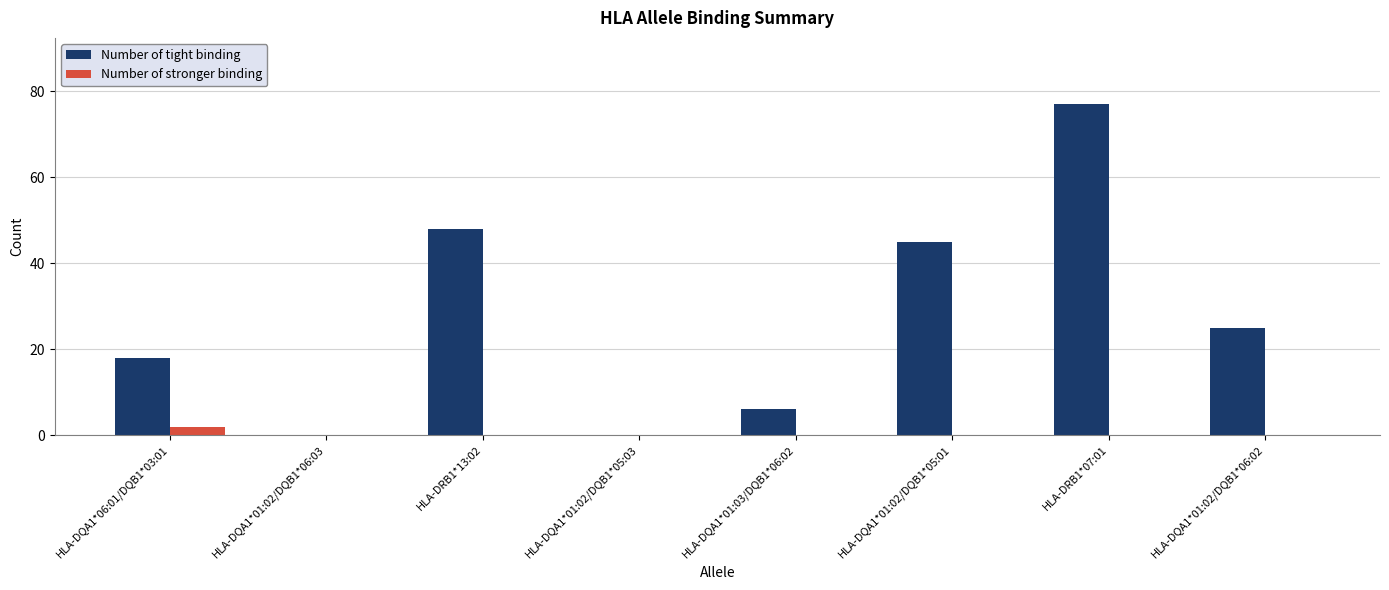

True or false: Number of stronger binding has a value of 0 at HLA-DQA1*01:02/DQB1*05:03.

True